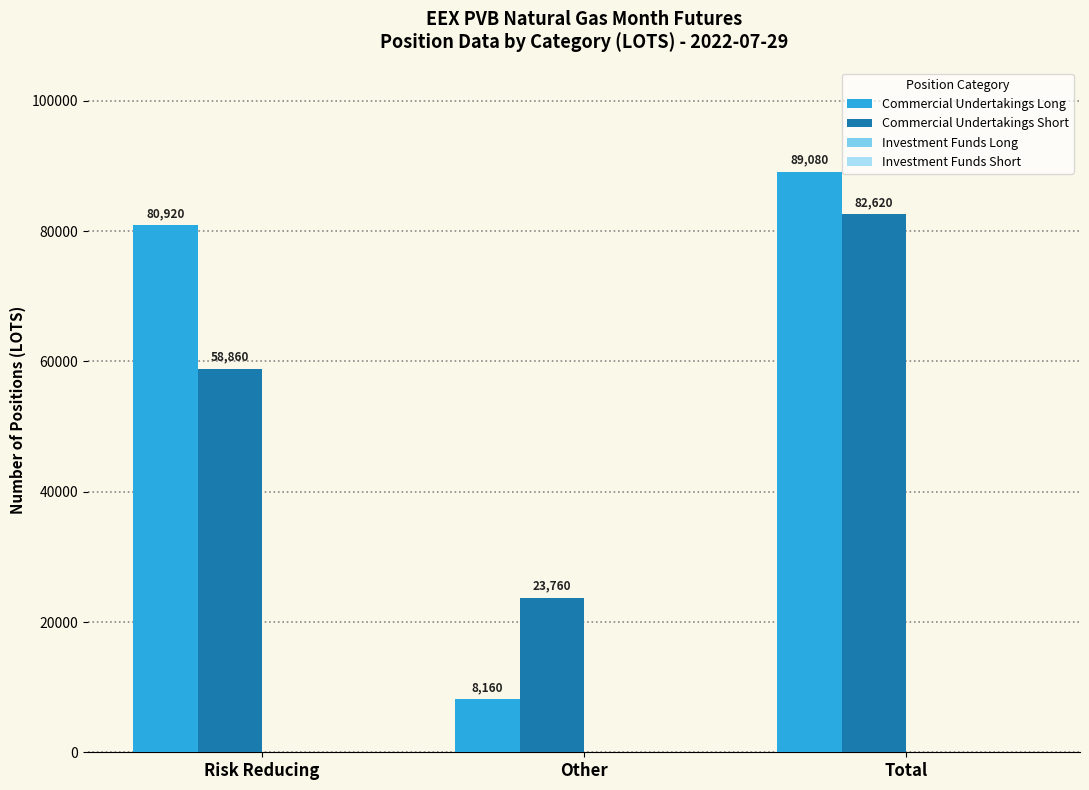

What is the total value across all series at Total?

171700